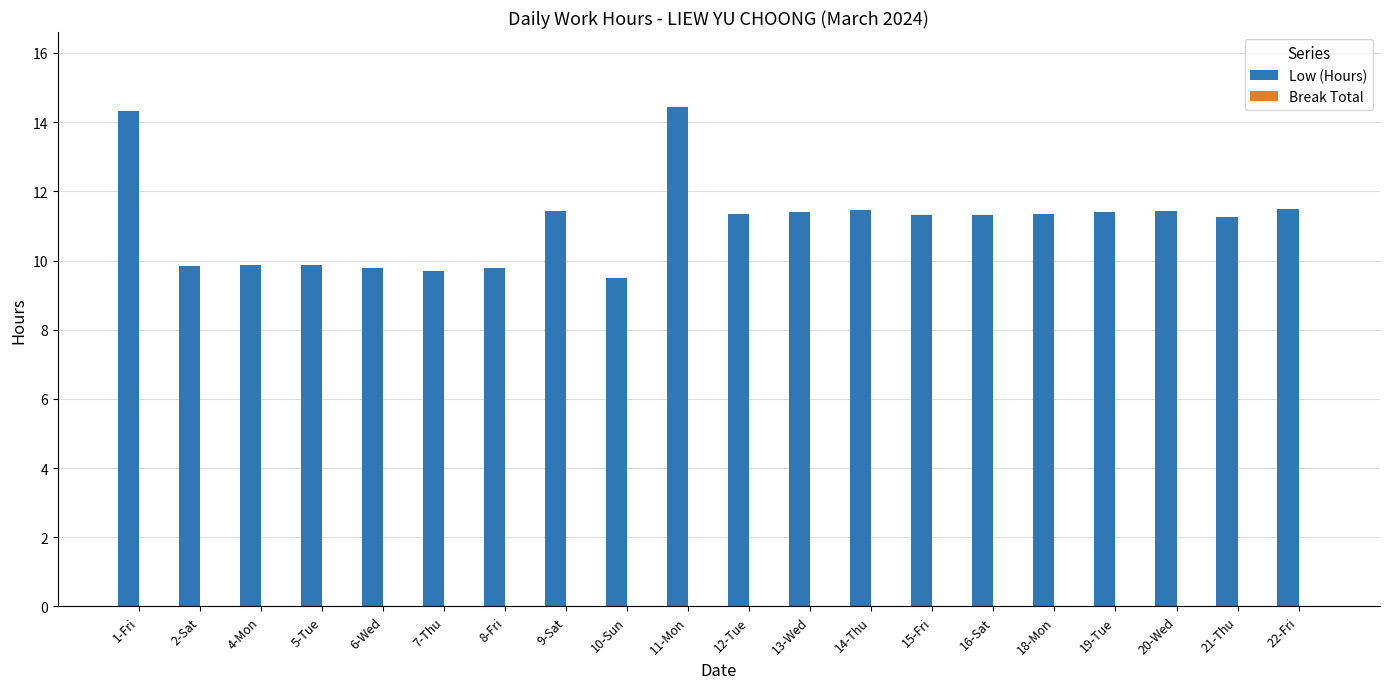

What is the change in value from 6-Wed to 9-Sat?

+1.7